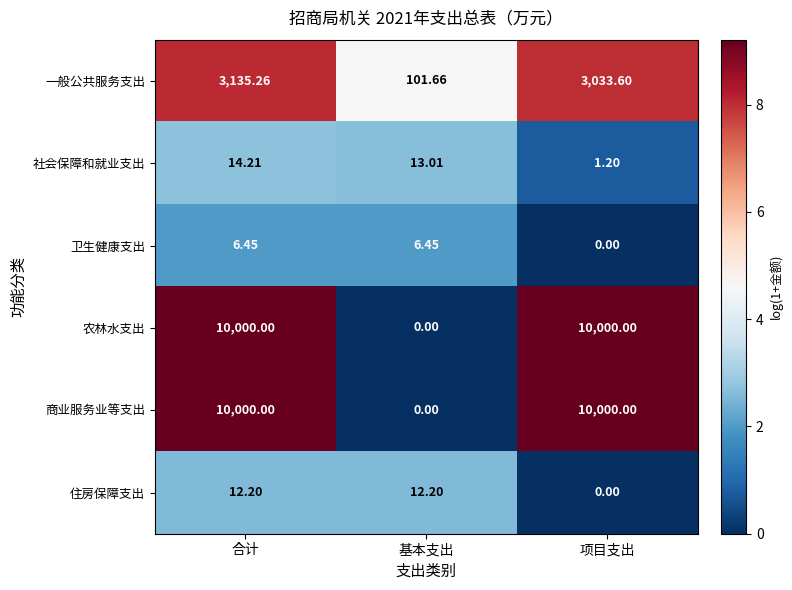

Which series changed the most between 合计 and 项目支出?

一般公共服务支出